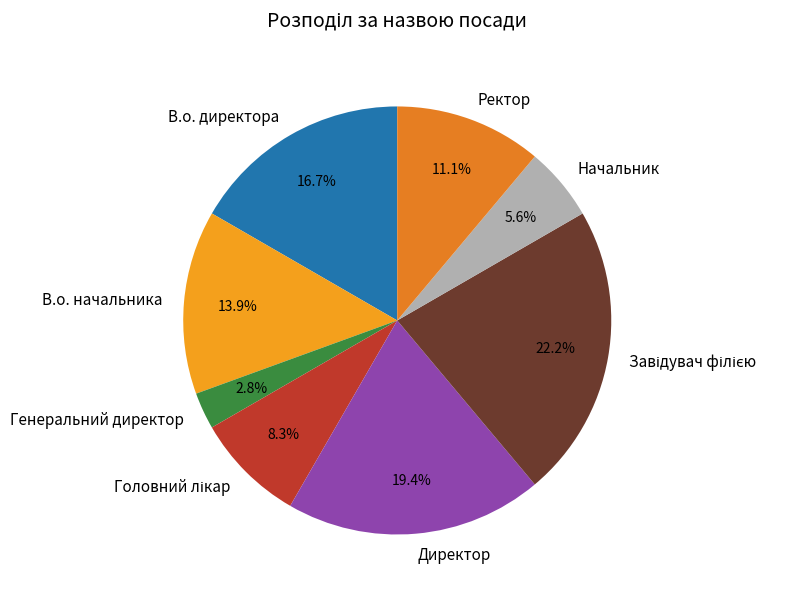

What percentage is NOT represented by В.о. начальника?

86.1%